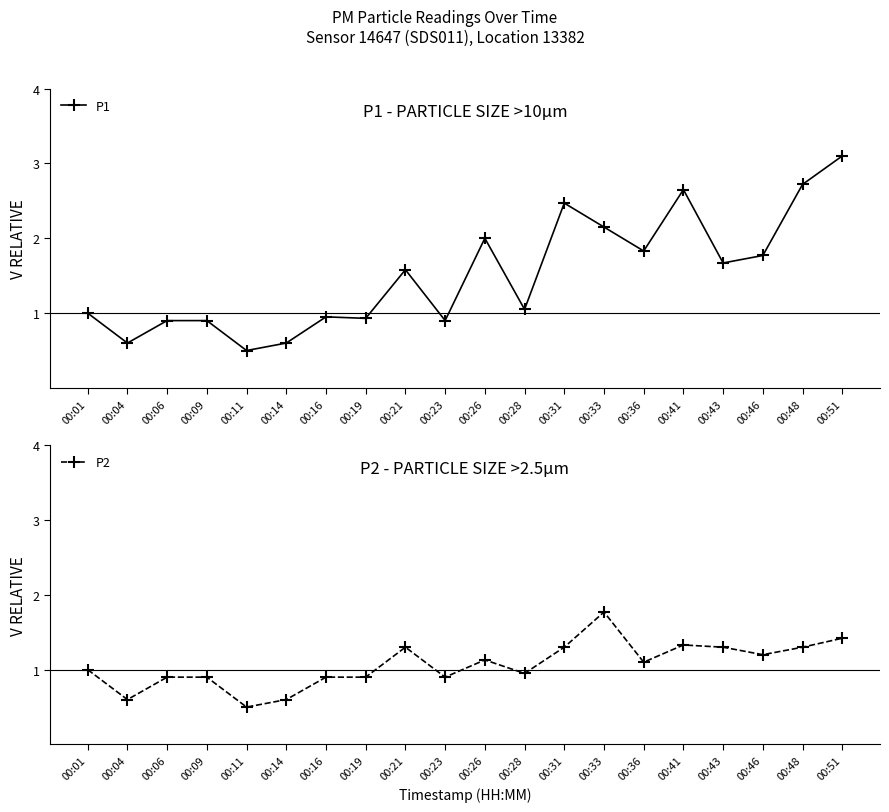

True or false: P1 has more than 1 points higher than both neighbors.

True